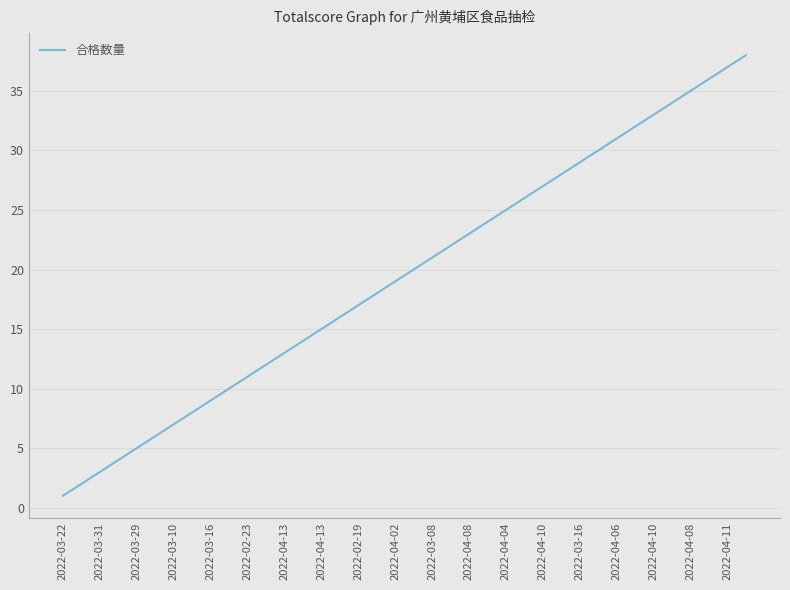

What is the greatest value displayed?

38